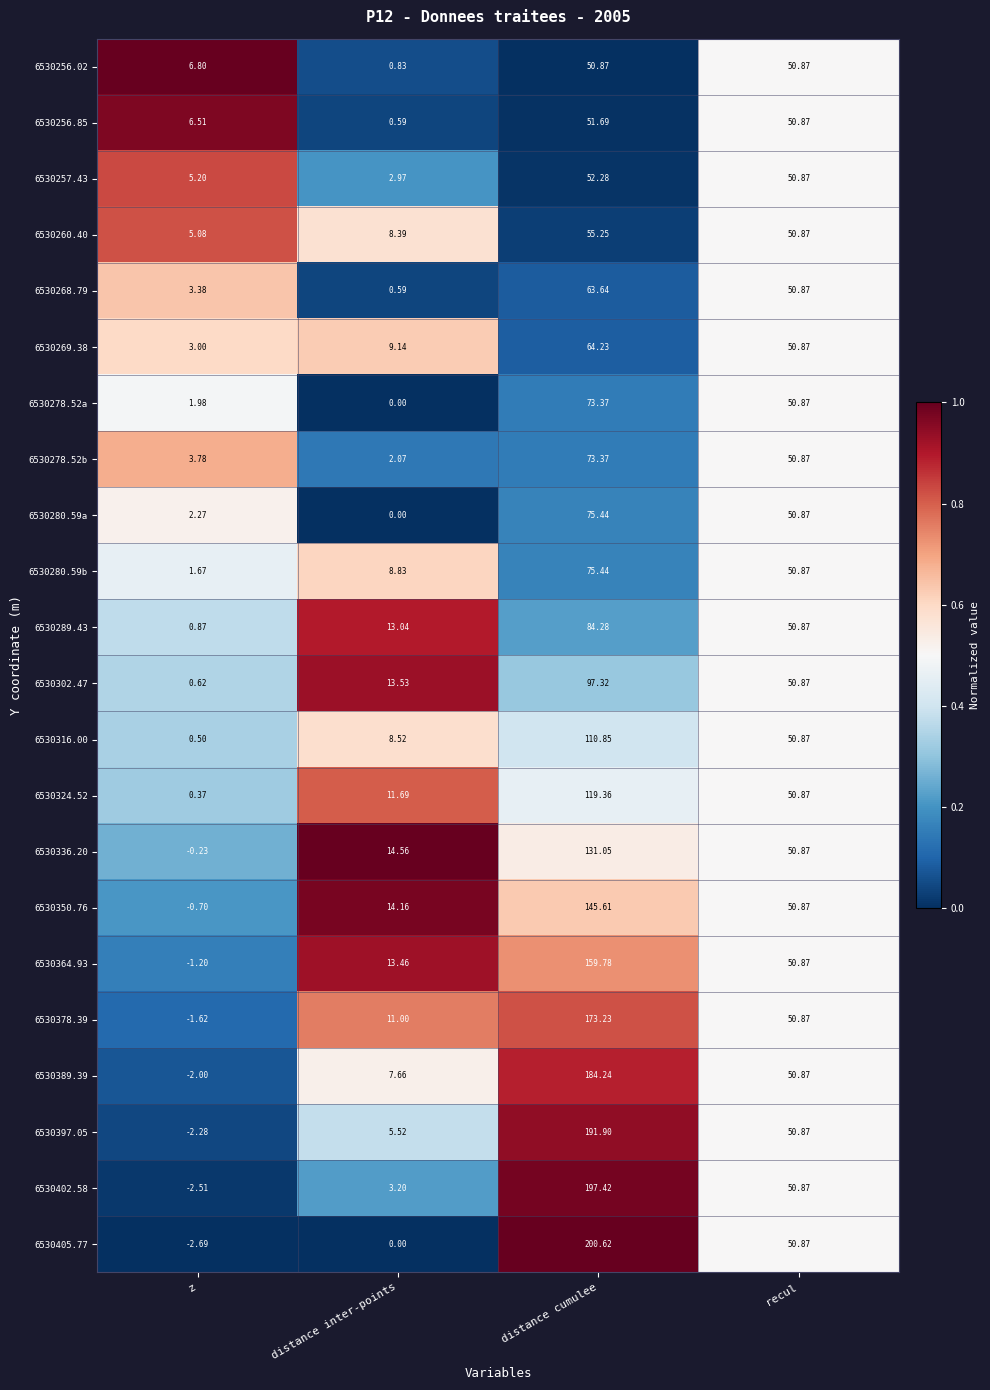

Where is 6530389.39 nearest to the value 91?

recul